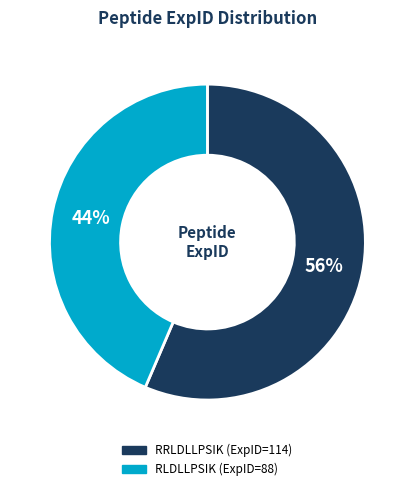

Which slice is the largest?

RRLDLLPSIK (ExpID=114)